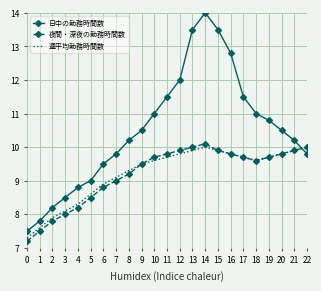

What value does the 夜間・深夜の勤務時間数 series have at 20?

9.8